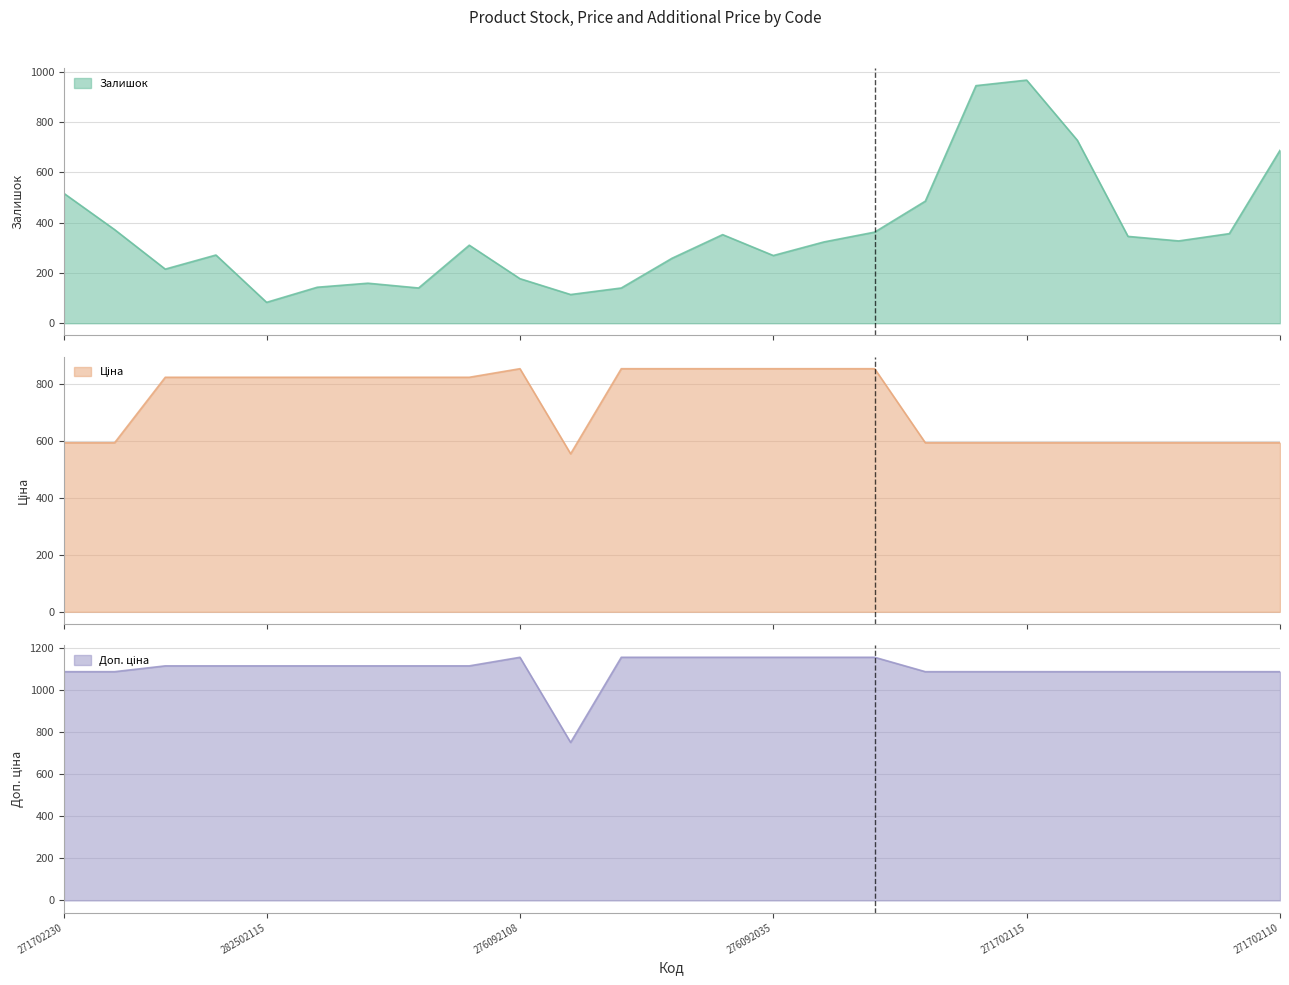

At which label does Ціна first exceed 823?

282502117